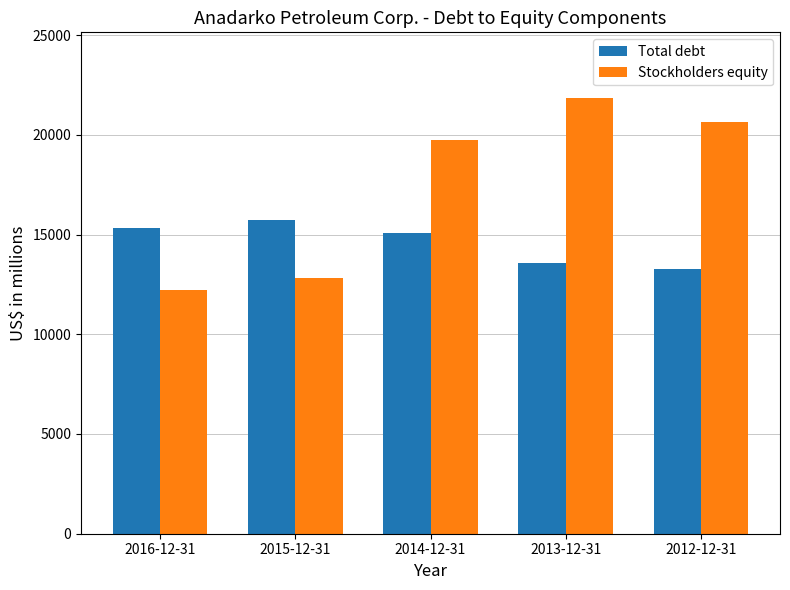

What are all the series names shown in the legend?

Total debt, Stockholders equity